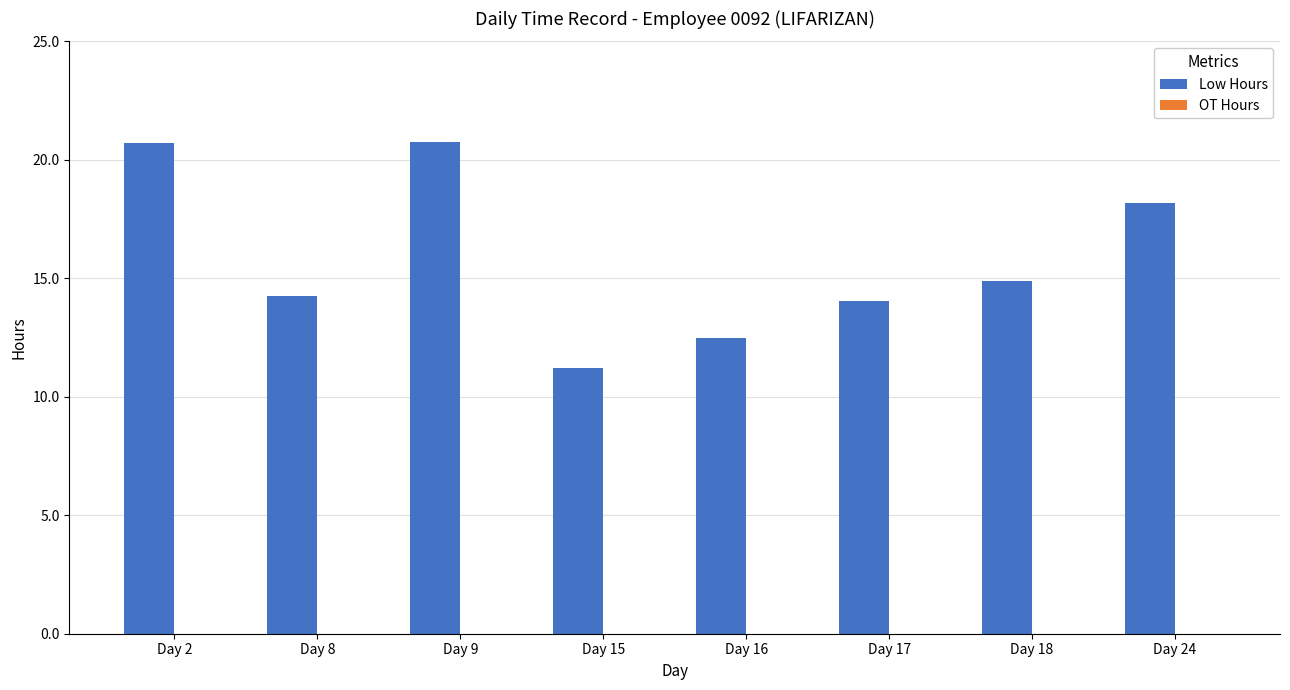

The chart shows a value of 20.8 at Day 9. True or false?

True